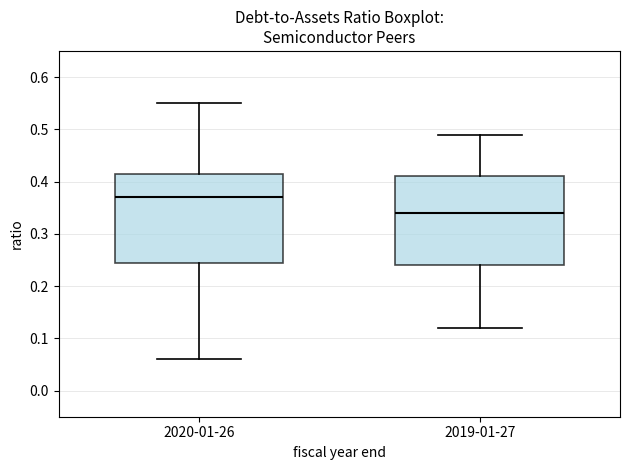

Which box's median line is the highest?

2020-01-26